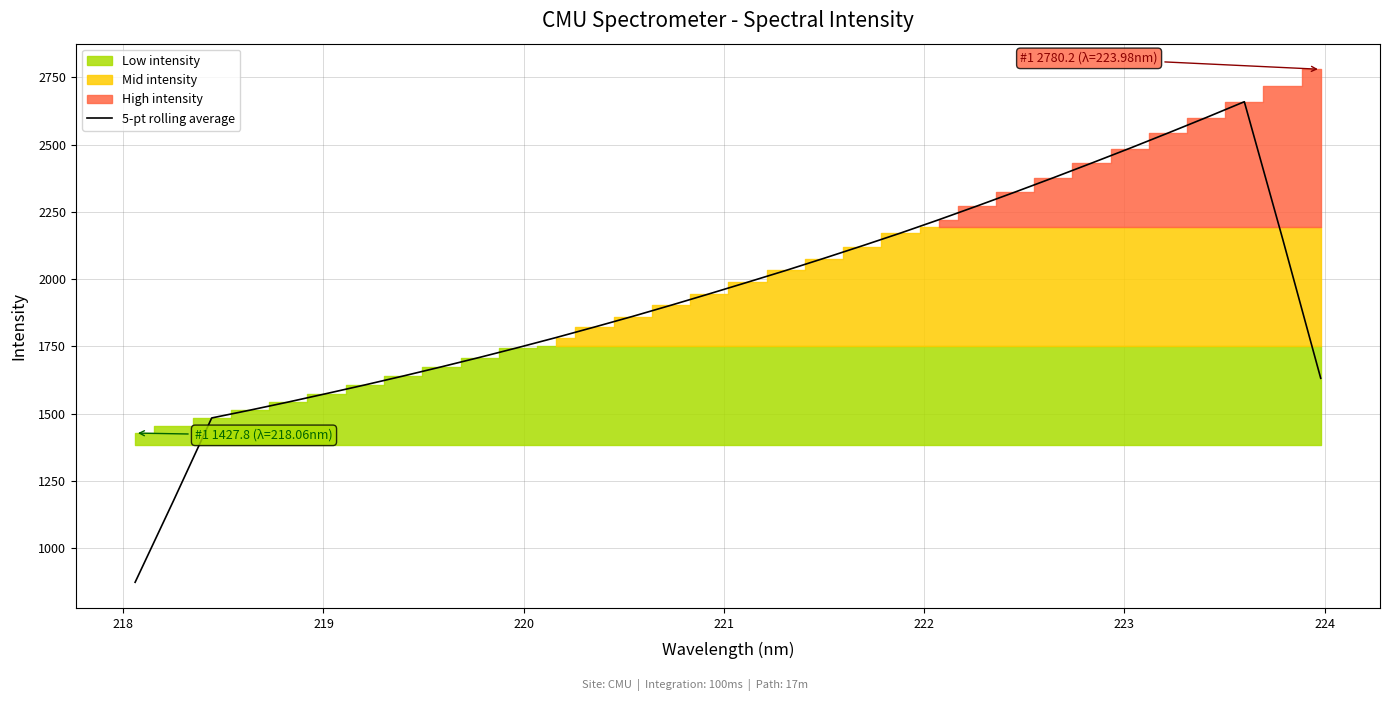

What is the maximum value for 5-pt rolling average?

2659.6